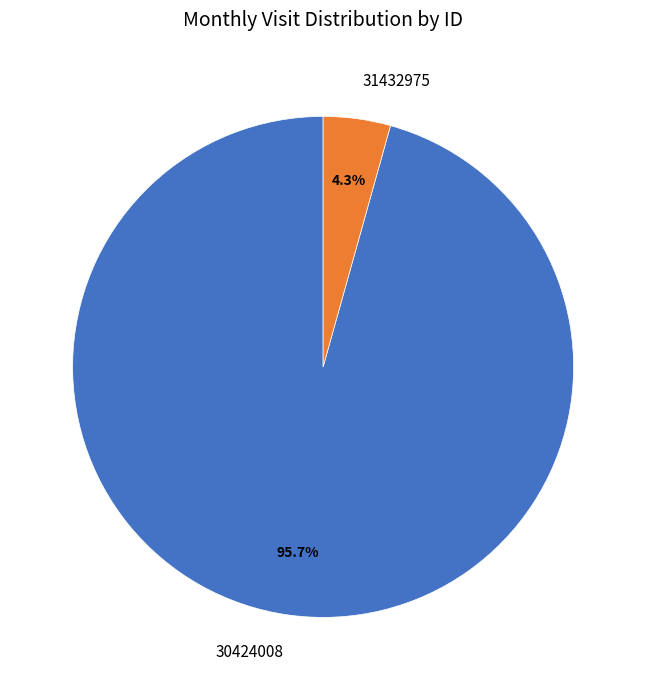

Does 31432975 represent more than half of the total?

No